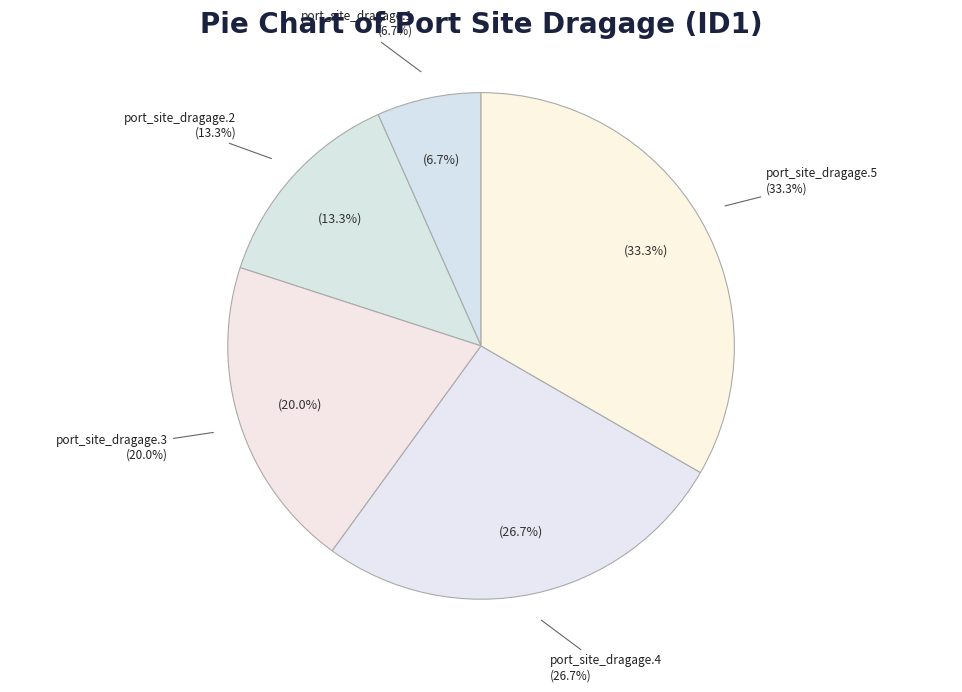

Is it true that port_site_dragage.2 is 28% of the pie?

False